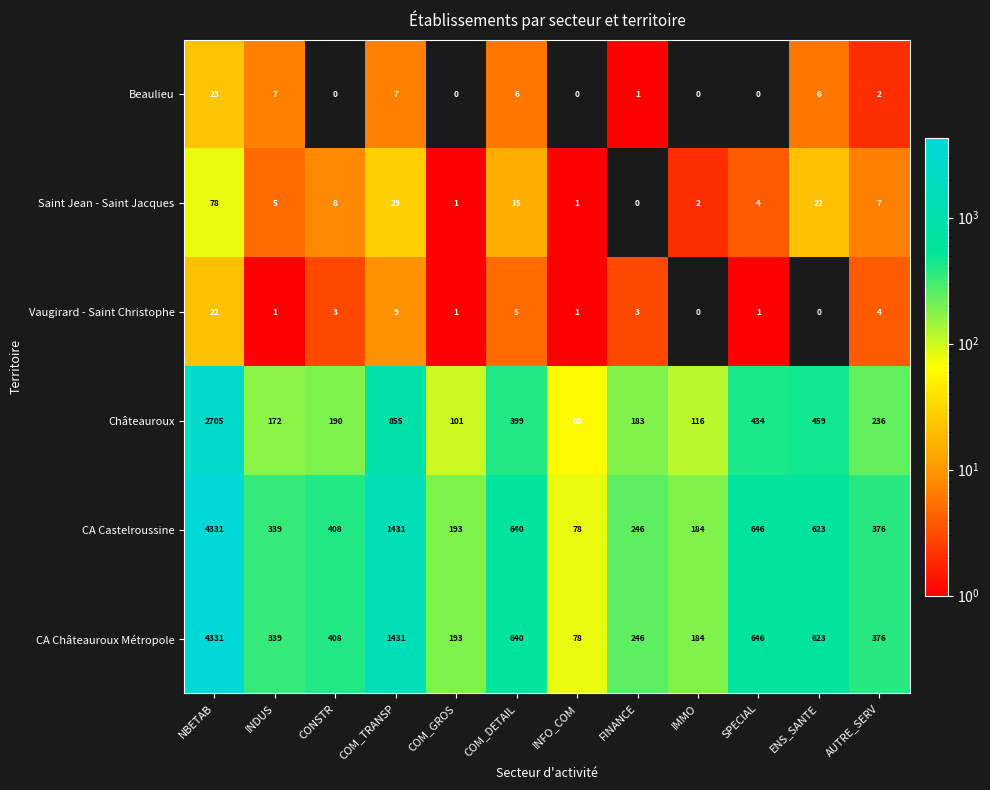

At how many categories does at least one series exceed 279?

8